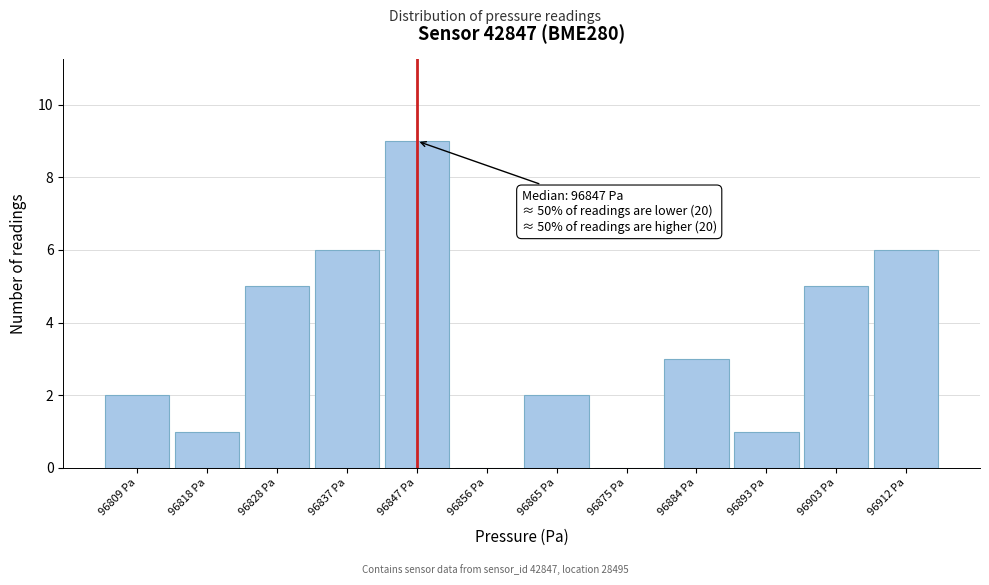

Which range on the x-axis has the tallest bar?

96842 to 96851